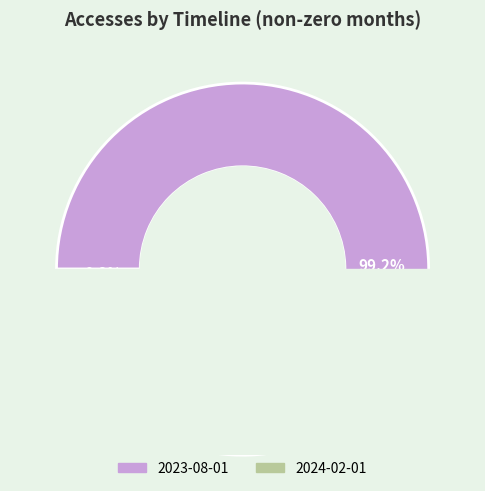

What percentage is the 2023-08-01 slice, to the nearest percent?

99%